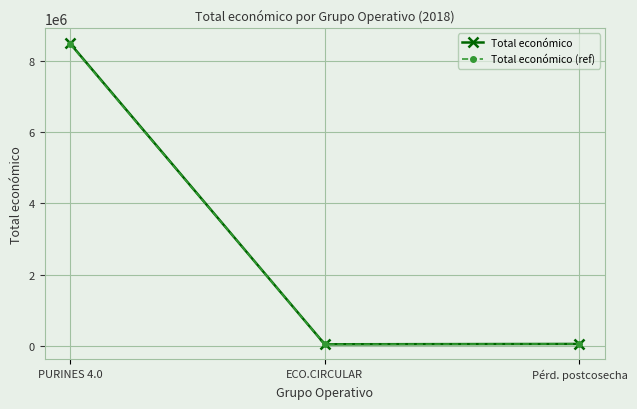

What is the label of the 1st point from the right?

Pérd. postcosecha